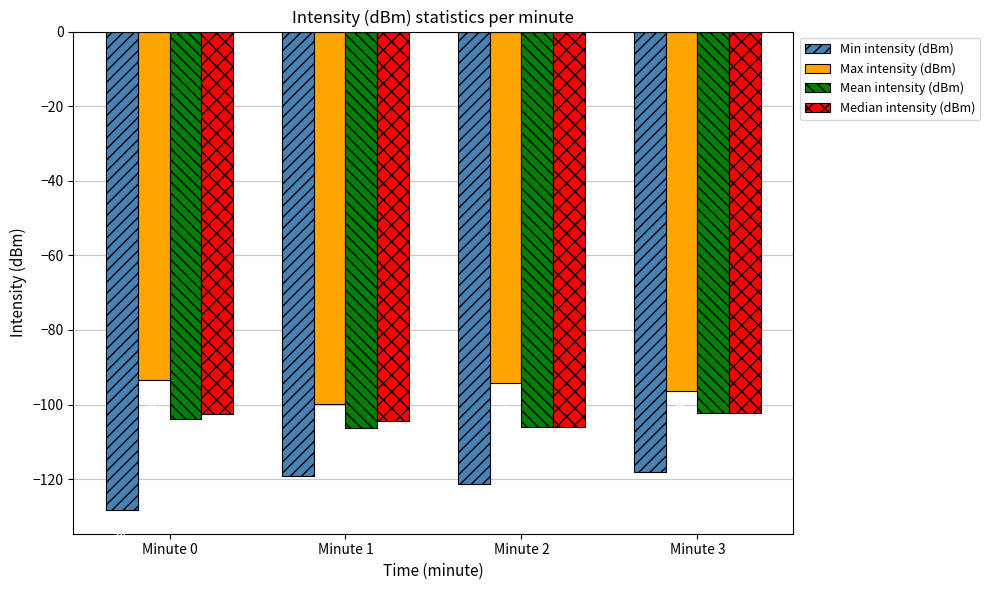

What is the difference between the second highest and second lowest values in the Mean intensity (dBm) series?

2.1